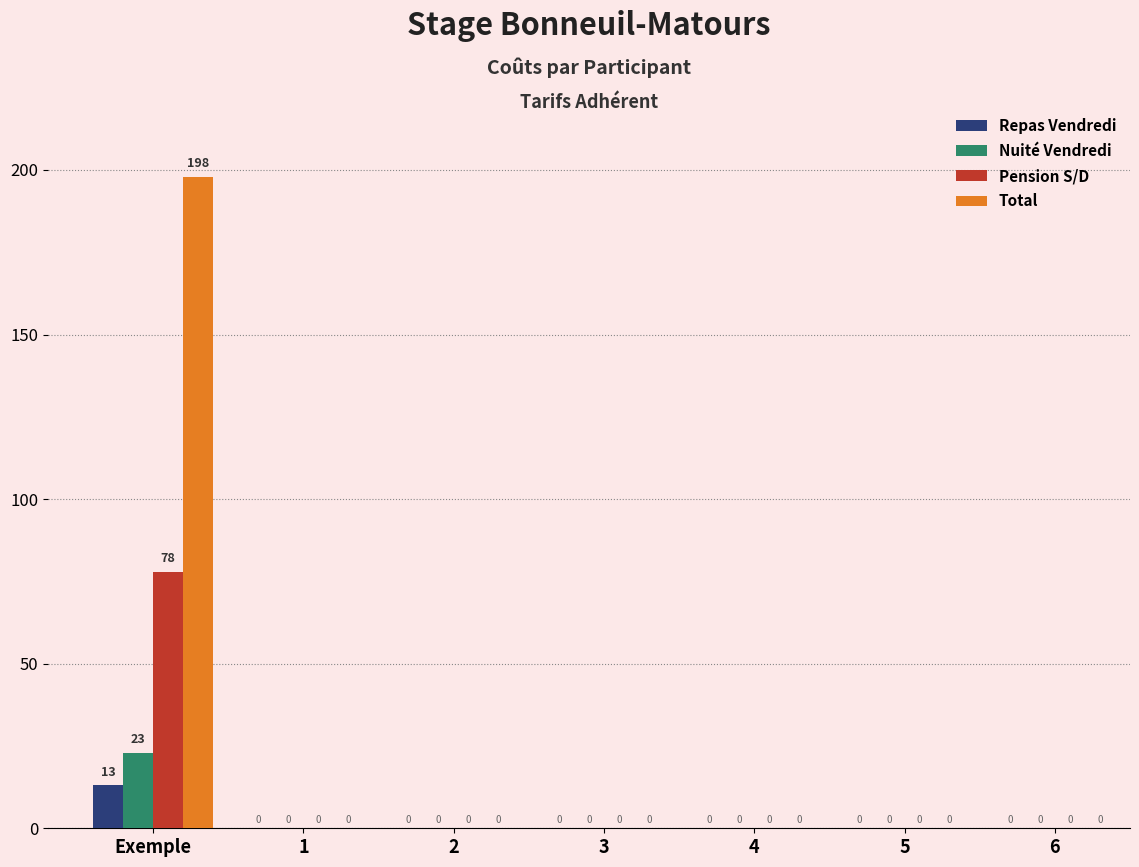

Reading left to right, what are all the values shown in this chart?

Repas Vendredi: Exemple=13	1=0	2=0	3=0	4=0	5=0	6=0
Nuité Vendredi: Exemple=23	1=0	2=0	3=0	4=0	5=0	6=0
Pension S/D: Exemple=78	1=0	2=0	3=0	4=0	5=0	6=0
Total: Exemple=198	1=0	2=0	3=0	4=0	5=0	6=0